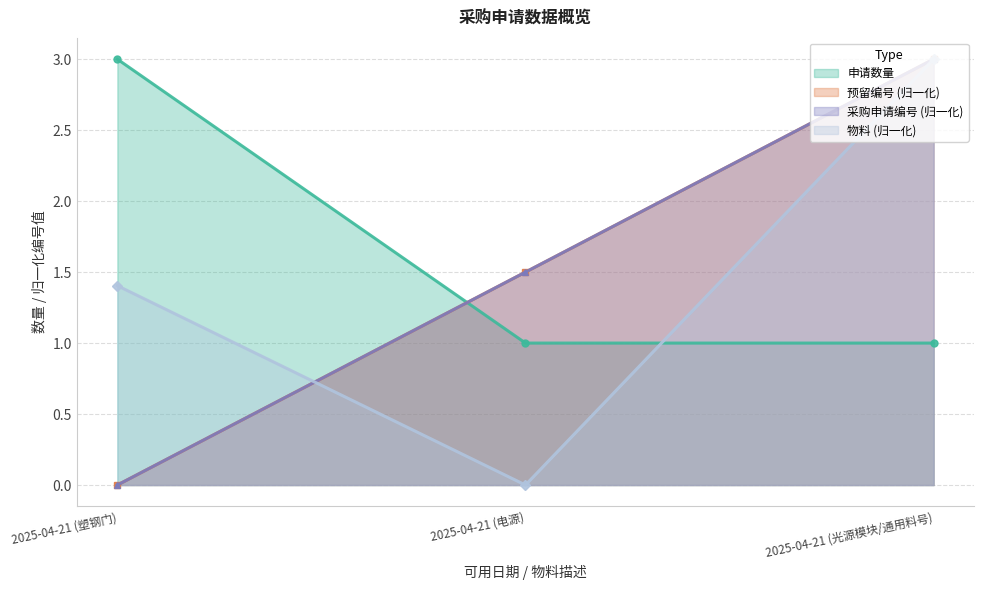

List the labels in order of 预留编号 value, largest first.

2025-04-21 (光源模块/通用料号), 2025-04-21 (电源), 2025-04-21 (塑钢门)